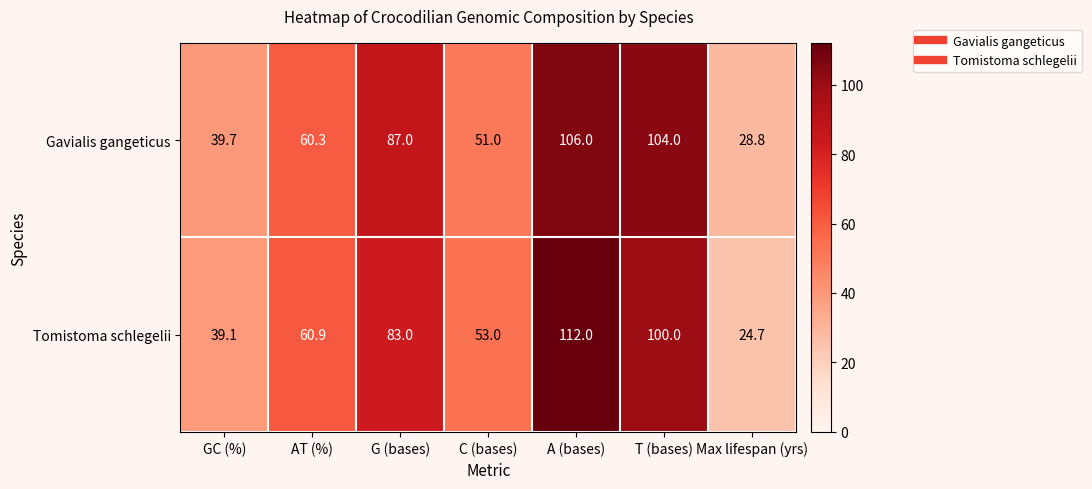

At how many categories does at least one series exceed 106?

1